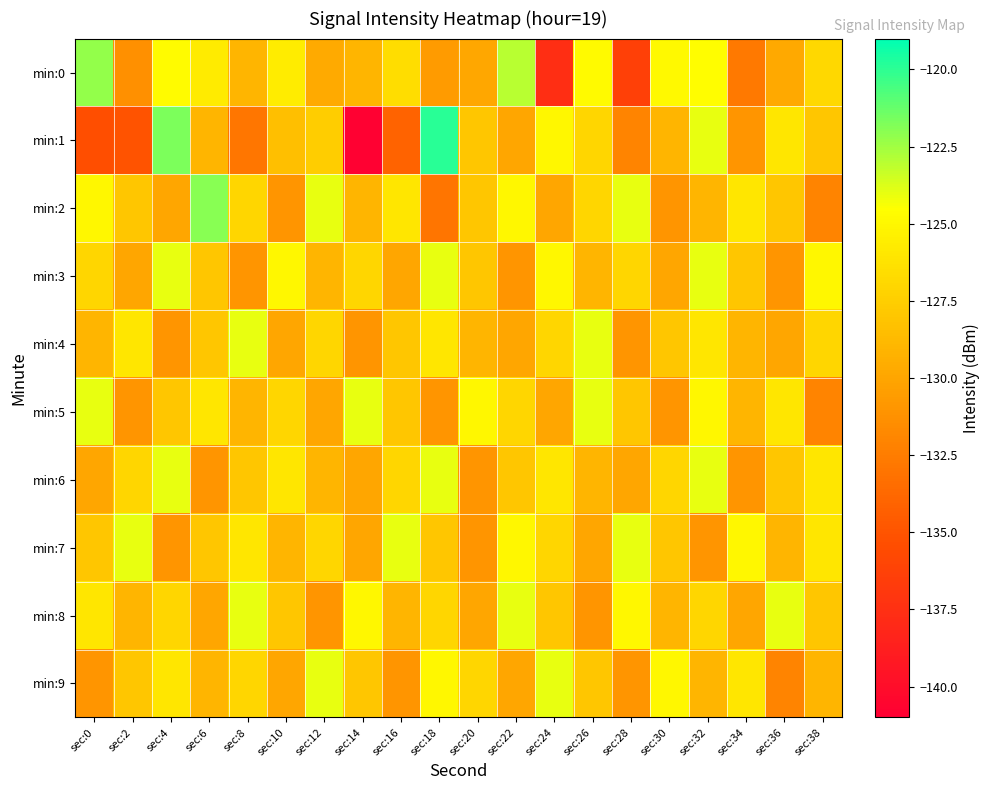

Between sec:36 and sec:16, which is larger?

sec:16